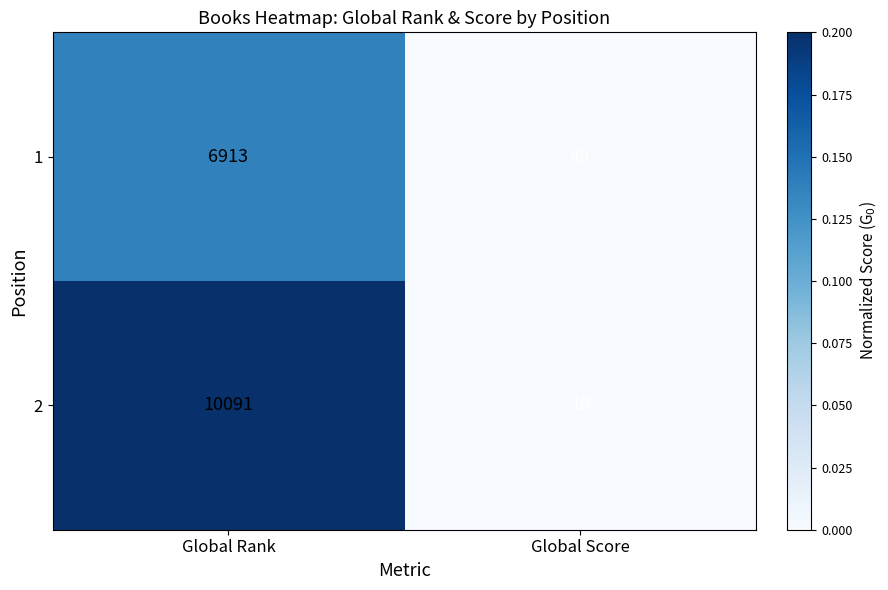

What is the maximum value shown in the chart?

10091